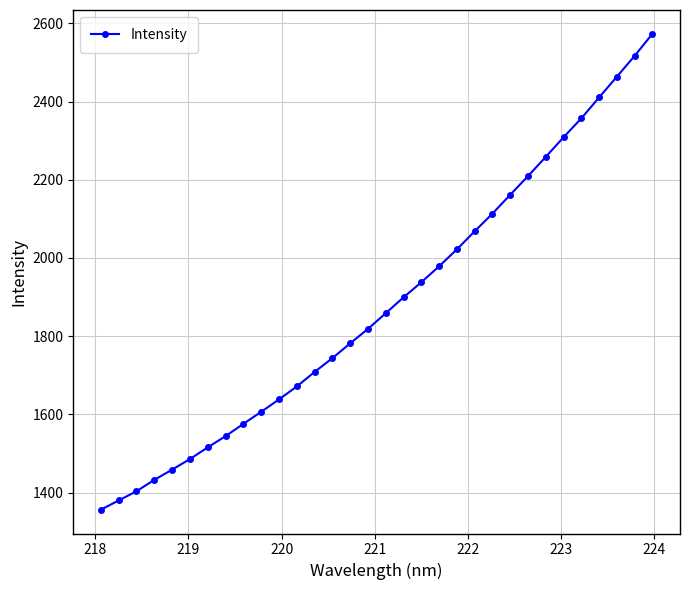

What is the value of the 22nd point from the left?

2068.2